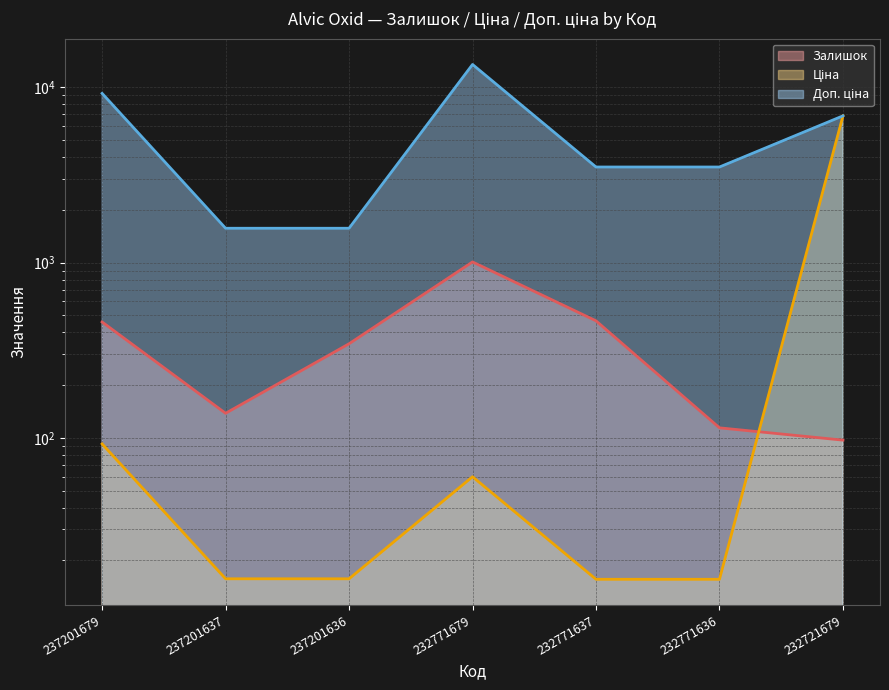

Between 237201636 and 232771636, which series saw the biggest shift?

Доп. ціна